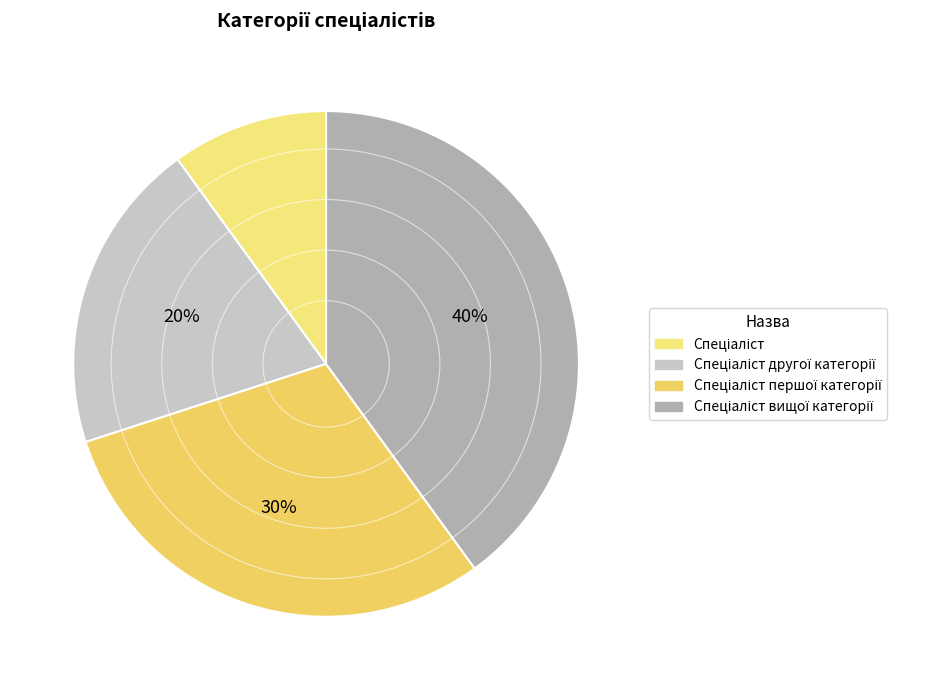

Rank the categories by value from lowest to highest.

Спеціаліст, Спеціаліст другої категорії, Спеціаліст першої категорії, Спеціаліст вищої категорії